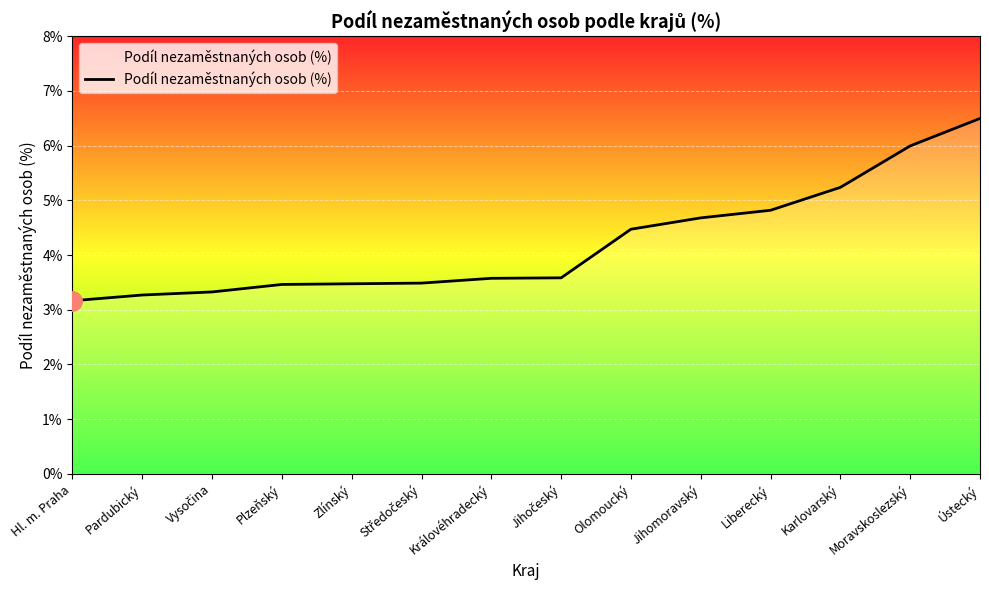

True or false: the data shows 1.6 at Pardubický.

False